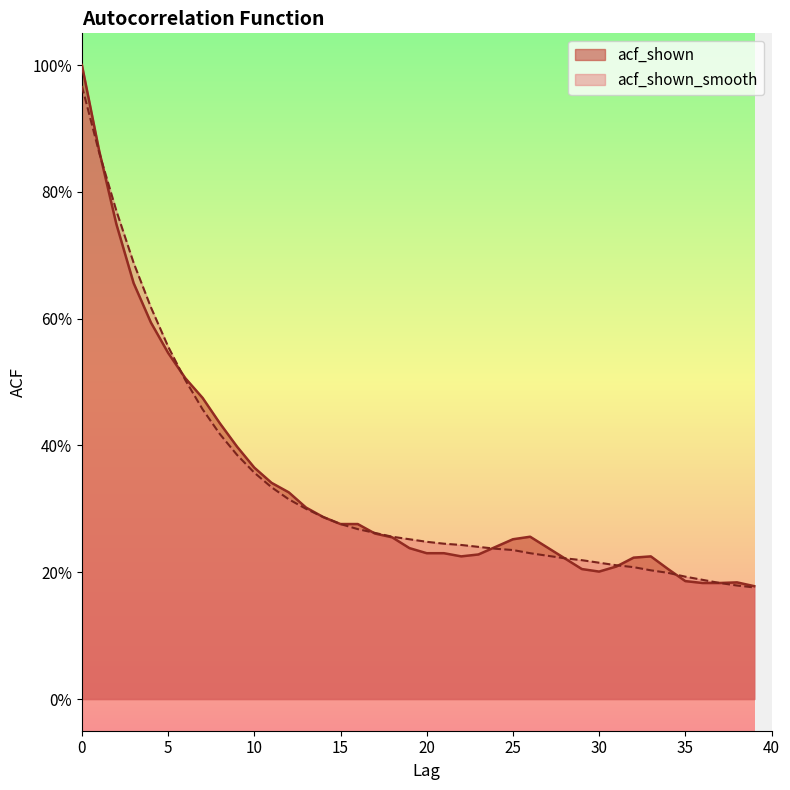

At how many categories does at least one series exceed 0?

40